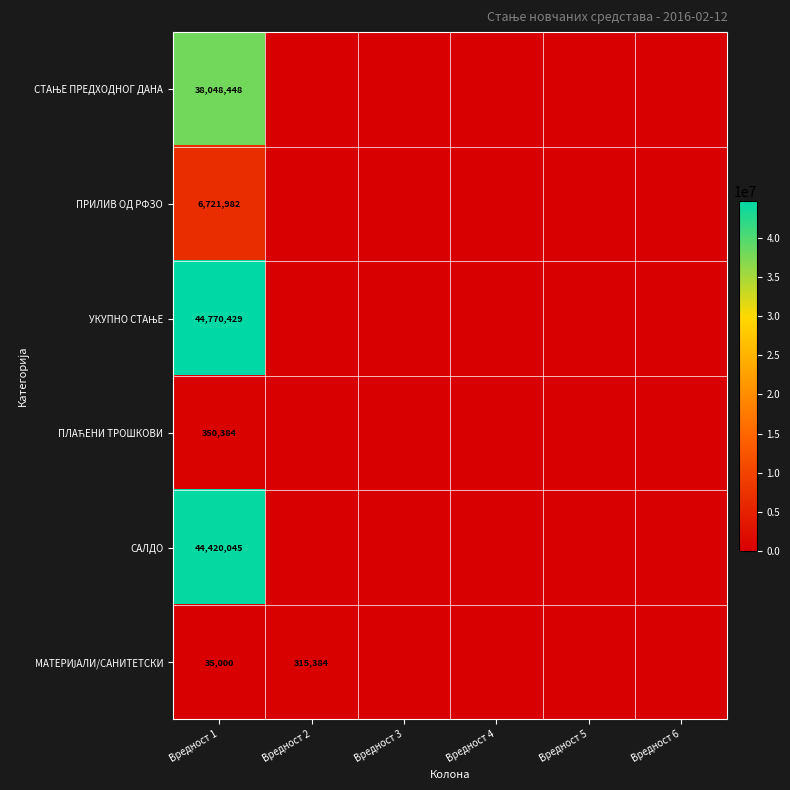

True or false: ПРИЛИВ ОД РФЗО has a value of 10380415 at Вредност 1.

False